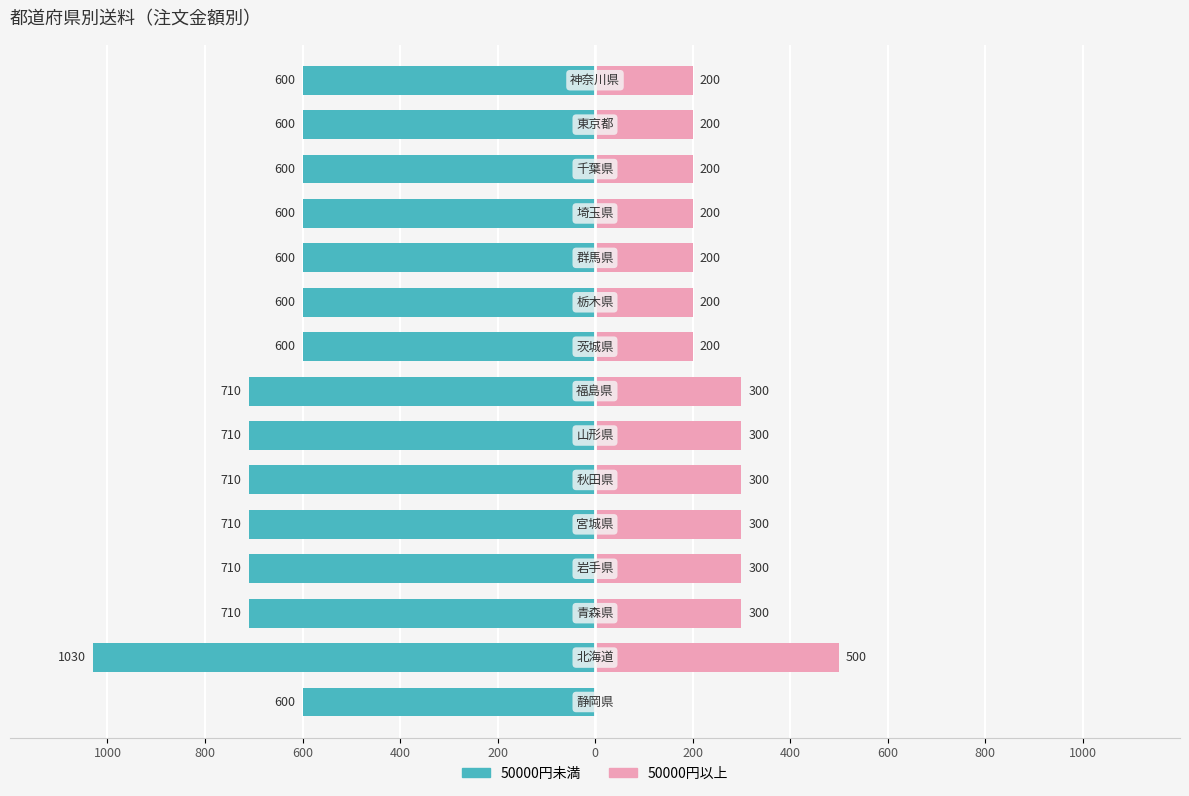

What is the difference between the second highest and second lowest values in the 50000円未満 series?

110